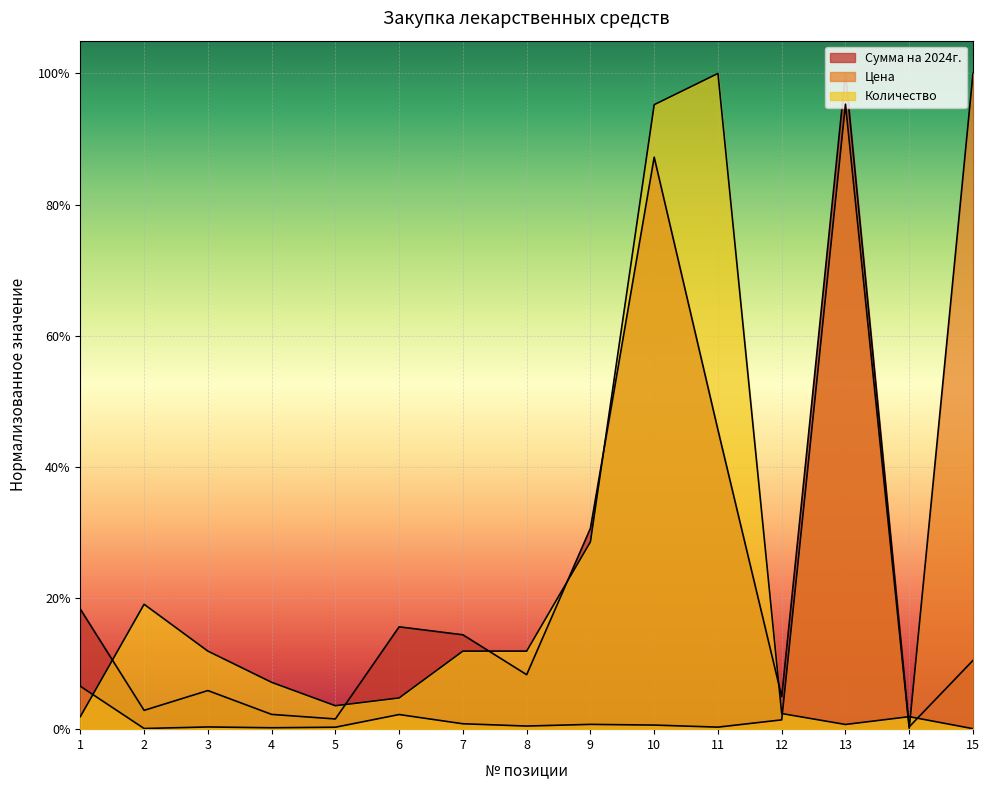

What is the sum of all Цена values?

2.1